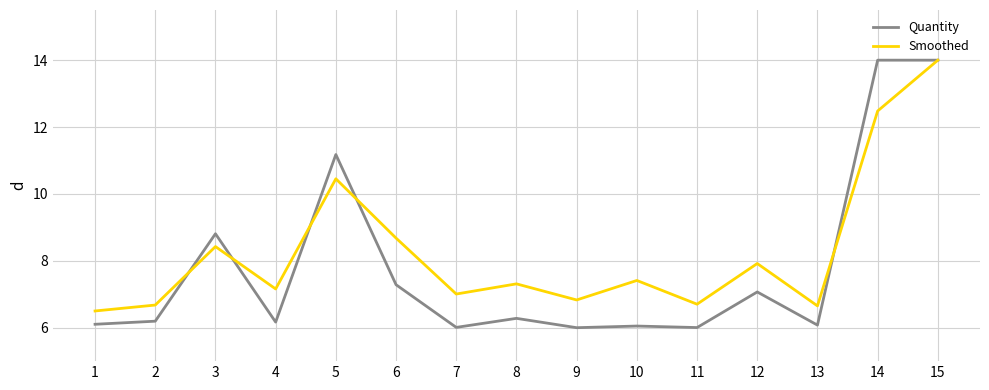

How many lines are shown in the chart?

2